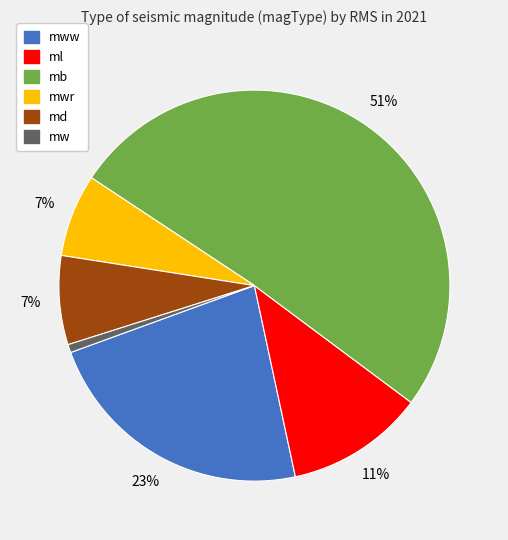

To the nearest percent, what is the difference between the largest and smallest slice percentages?

50%